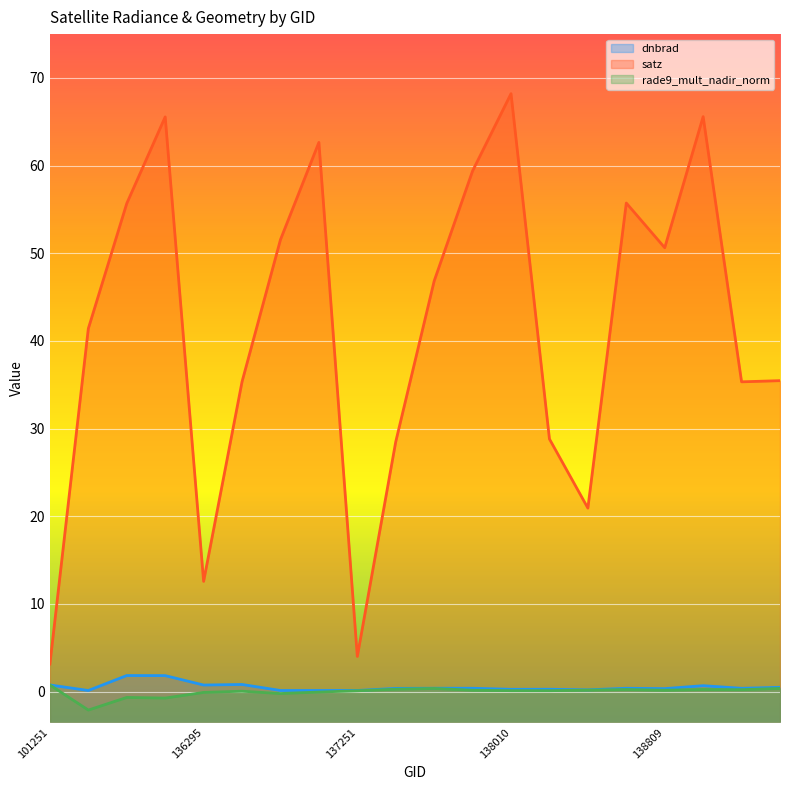

How many series are shown in this chart?

3